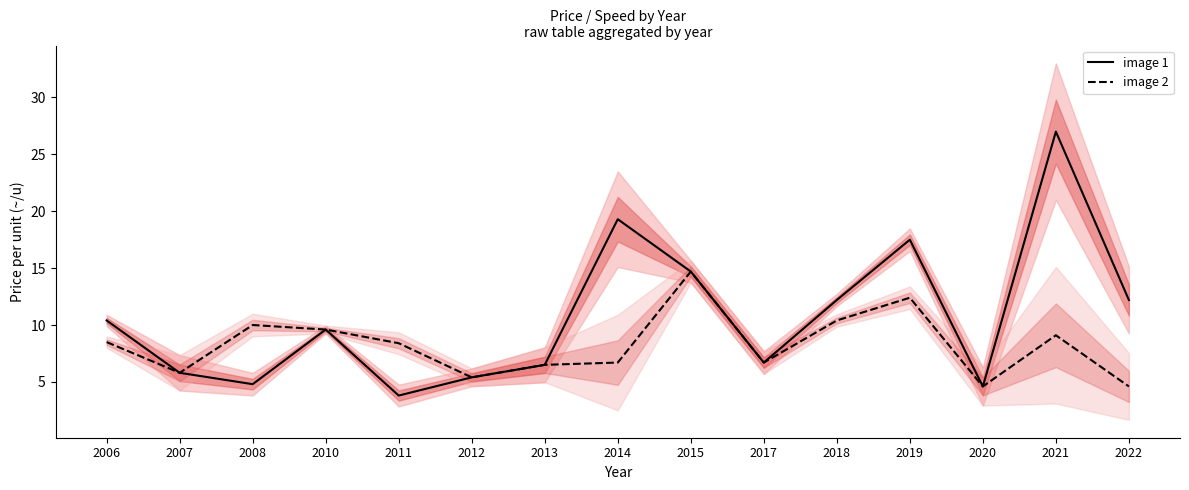

Reading left to right, transcribe all the data shown in this chart.

image 1: 10.4	5.8	4.8	9.6	3.8	5.4	6.5	19.3	14.7	6.7	12.2	17.5	4.6	27.0	12.2
image 2: 8.5	5.8	10.0	9.6	8.4	5.4	6.5	6.7	14.7	6.7	10.4	12.4	4.6	9.1	4.6